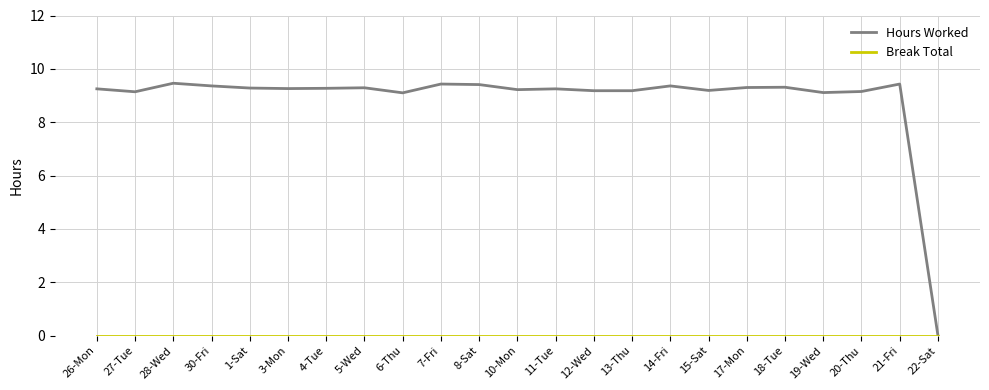

What position from the left is 3-Mon?

6